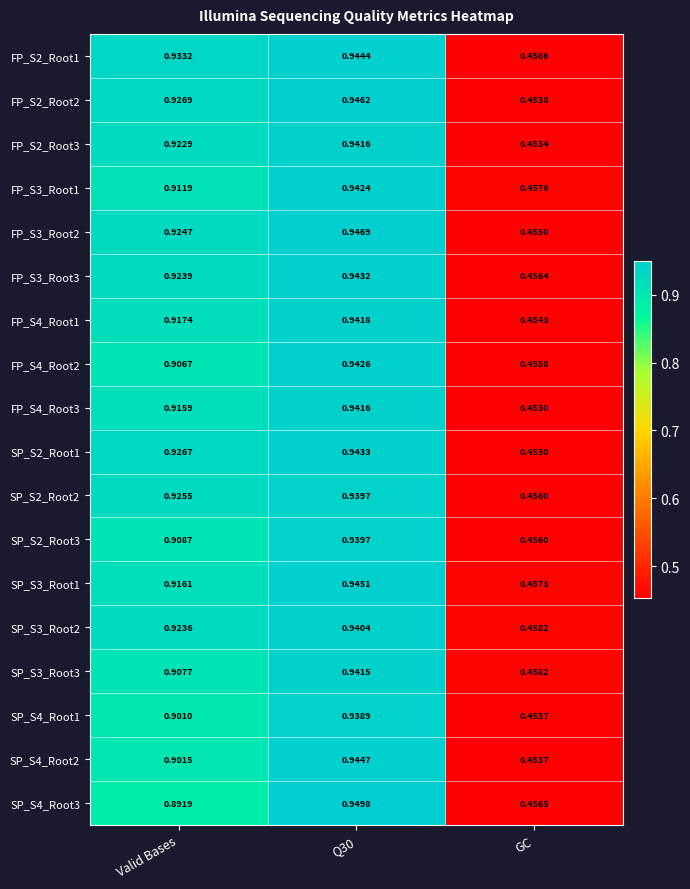

Which category has the lowest value in the FP_S2_Root2 series?

GC